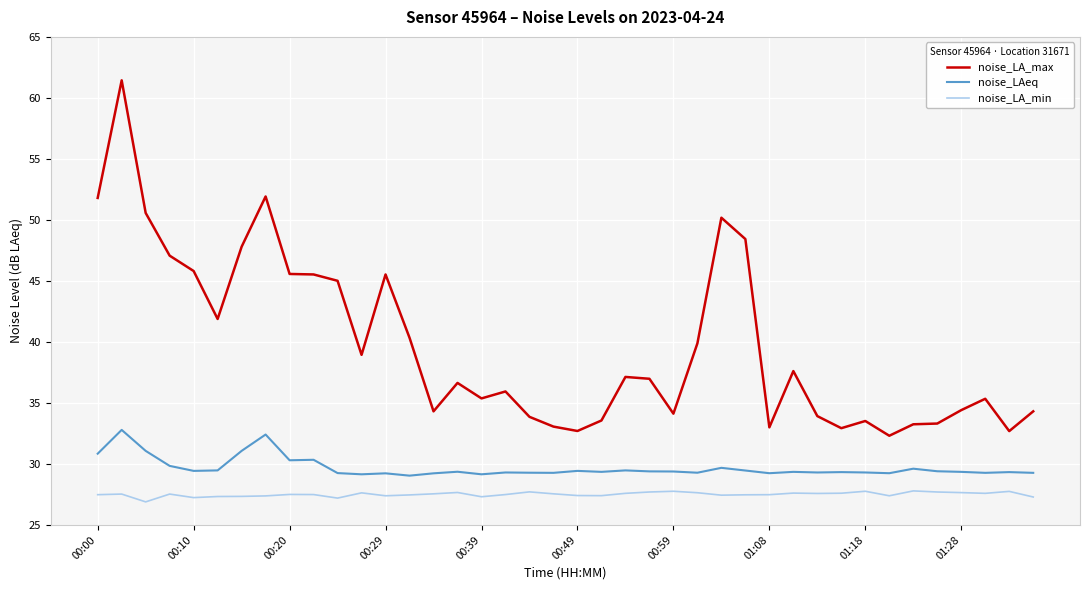

What is the difference between the maximum and minimum values in the noise_LA_max series?

29.1